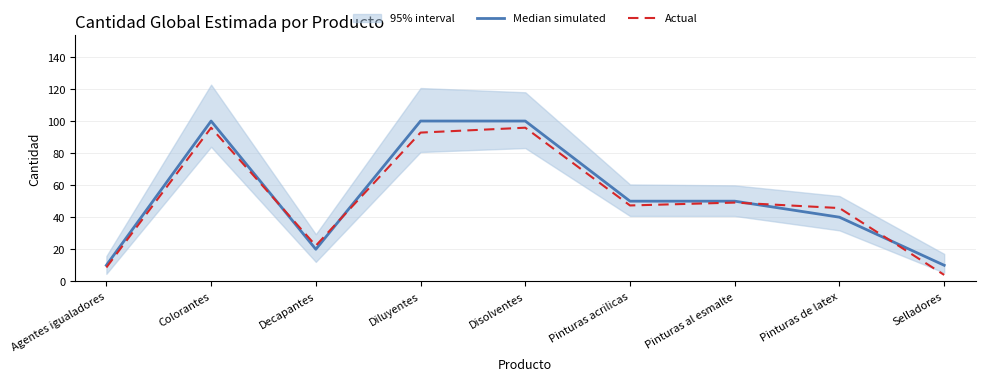

At which category is the sum across all series the highest?

Disolventes